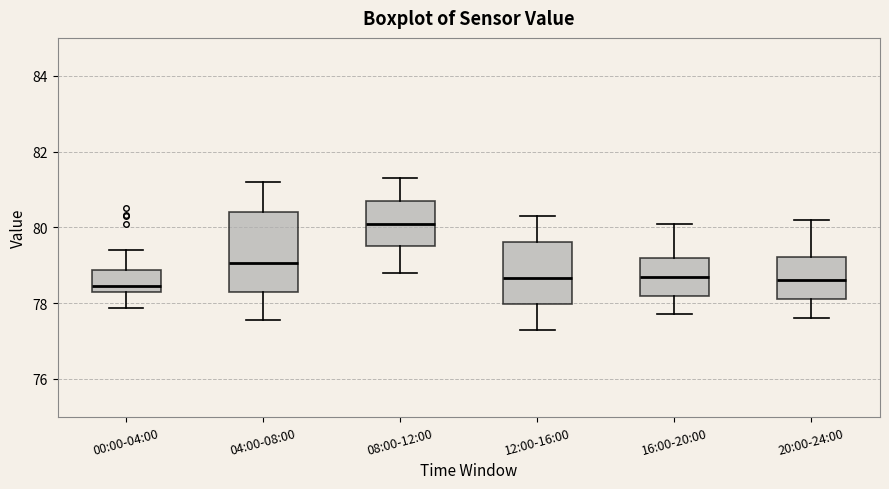

Reading left to right, read every box against the y-axis: the position of its median line, the range the box covers, and the ends of its whiskers. The values are not printed on the chart, so give them approximately, as read against the axis.

00:00-04:00: median 78.4, box 78.2 to 78.8, whiskers 77.8 to 79.4
04:00-08:00: median 79.0, box 78.4 to 80.4, whiskers 77.6 to 81.2
08:00-12:00: median 80.2, box 79.6 to 80.8, whiskers 78.8 to 81.4
12:00-16:00: median 78.6, box 78.0 to 79.6, whiskers 77.4 to 80.4
16:00-20:00: median 78.8, box 78.2 to 79.2, whiskers 77.8 to 80.2
20:00-24:00: median 78.6, box 78.2 to 79.2, whiskers 77.6 to 80.2